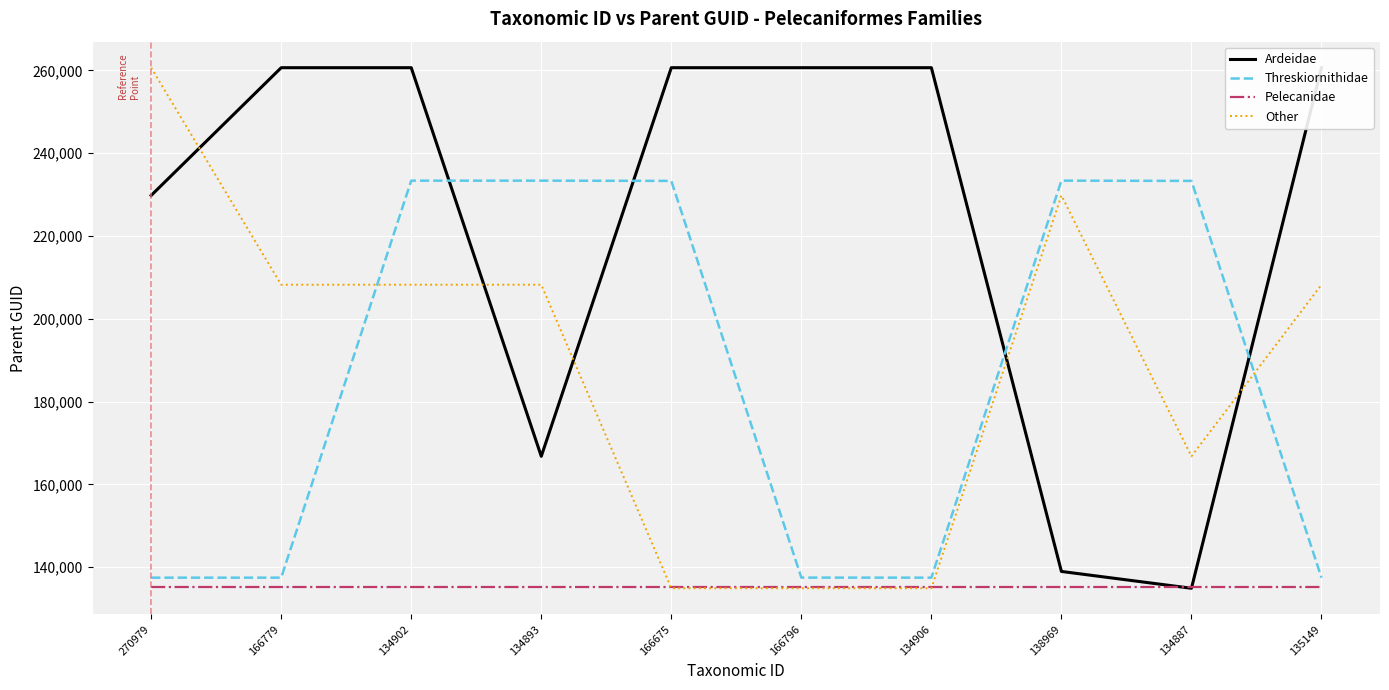

The Other series shows 50827 at 135149. True or false?

False